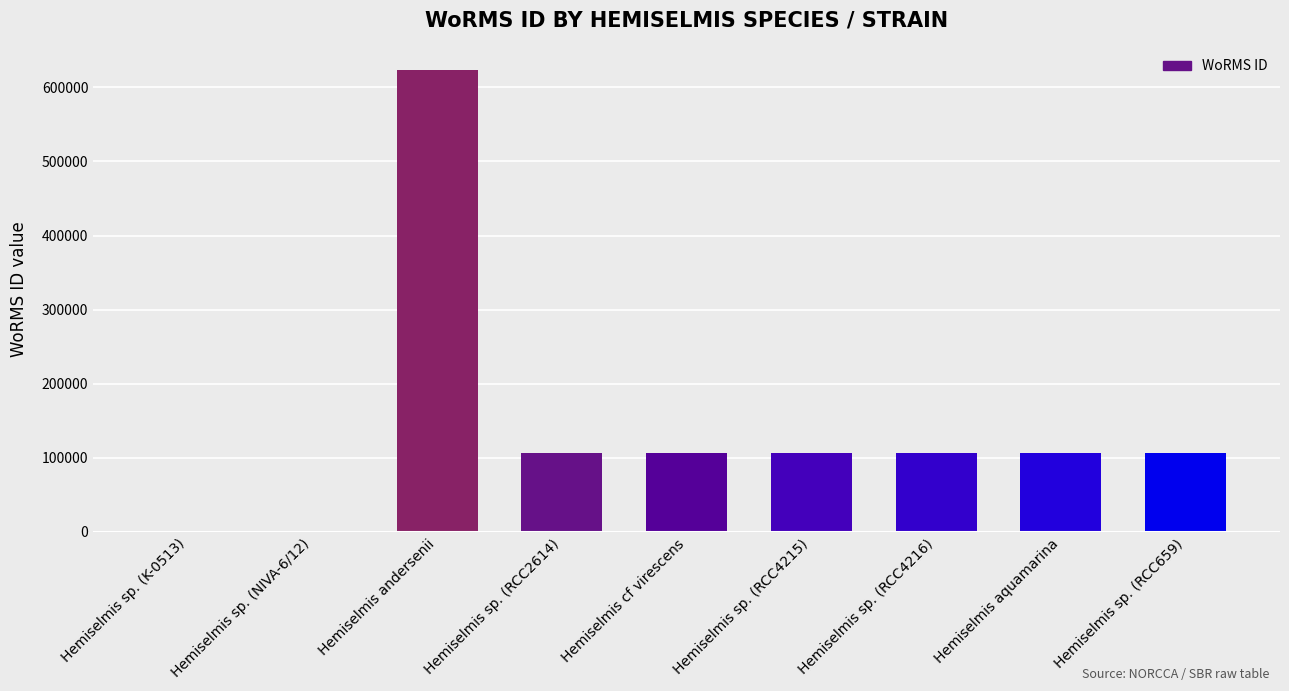

The chart shows a value of 623449 at Hemiselmis andersenii. True or false?

True